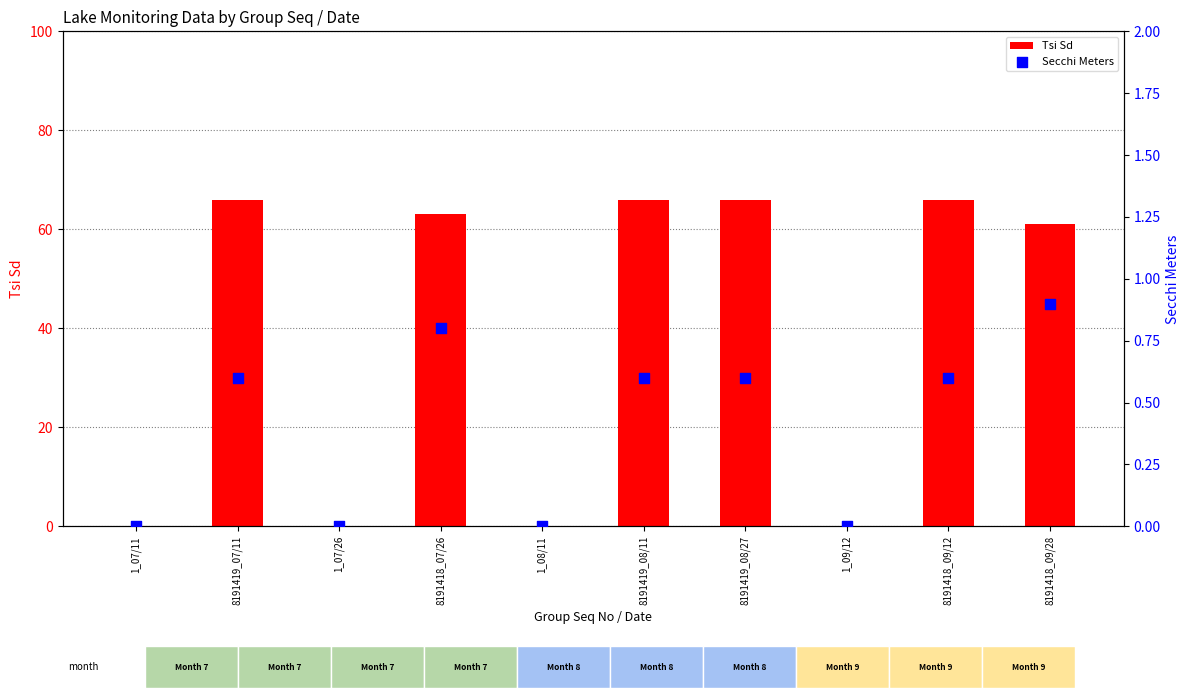

Which series has the largest Y range (max minus min)?

Tsi Sd